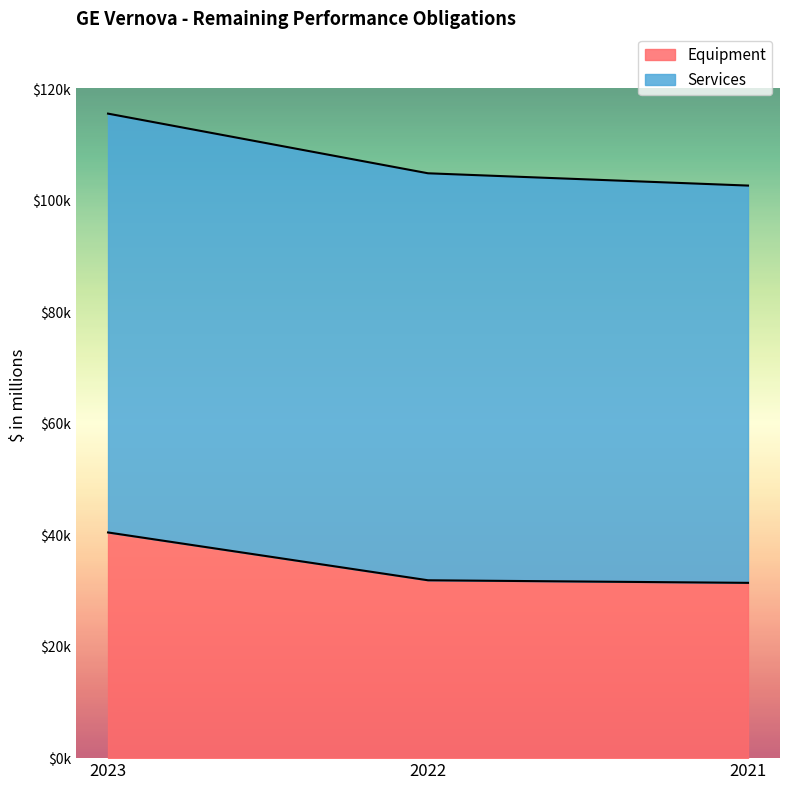

The chart shows a value of 52913 at 2021. True or false?

False